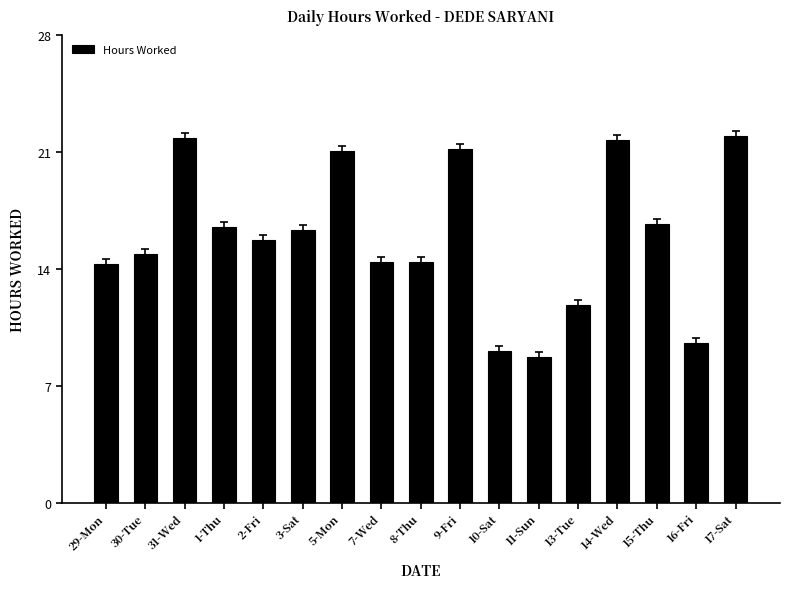

What is the maximum value shown in the chart?

21.9